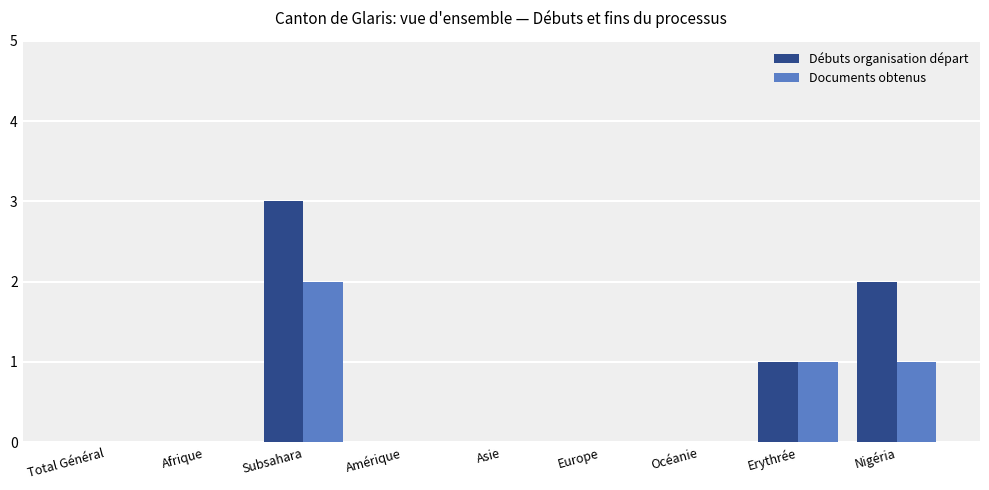

Between Europe and Nigéria, which series saw the biggest shift?

Débuts organisation départ